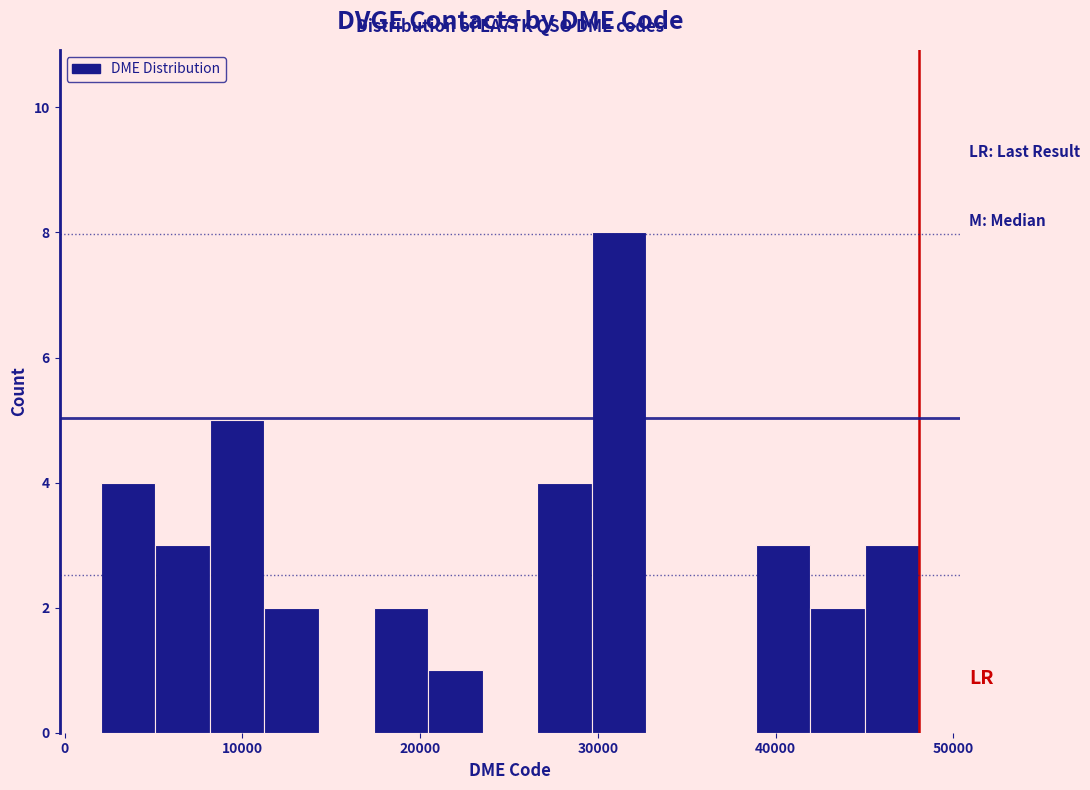

Around what value on the x-axis is the tallest bar? Give the approximate position of its centre, as read against the axis.

31000